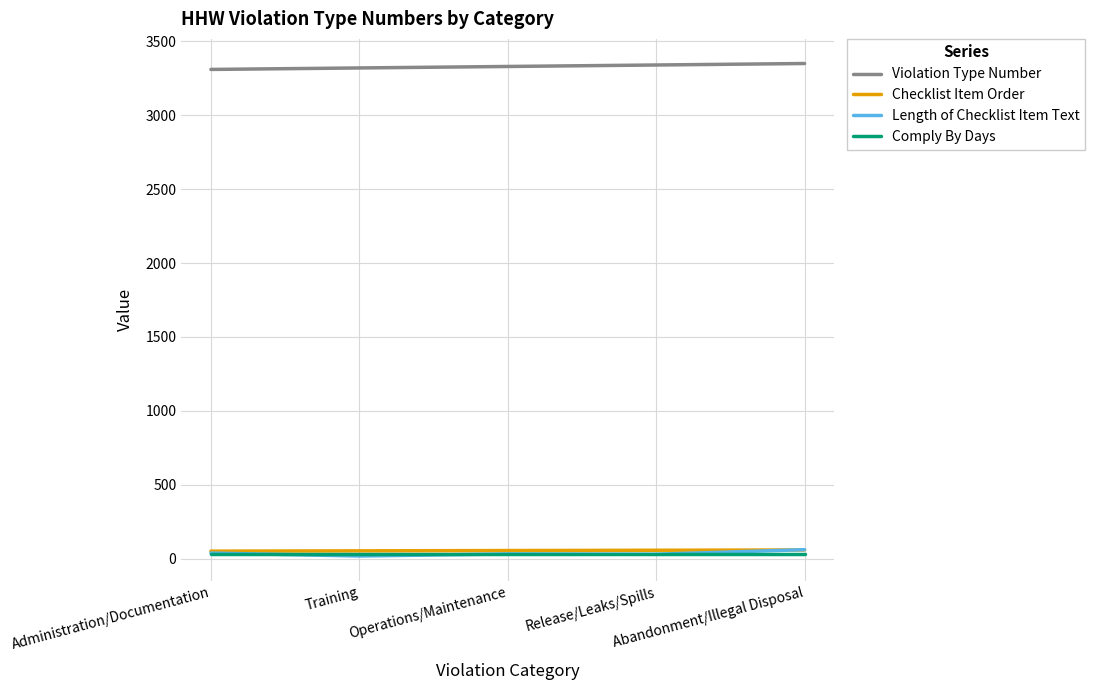

Is it true that Comply By Days equals 30 at Release/Leaks/Spills?

True